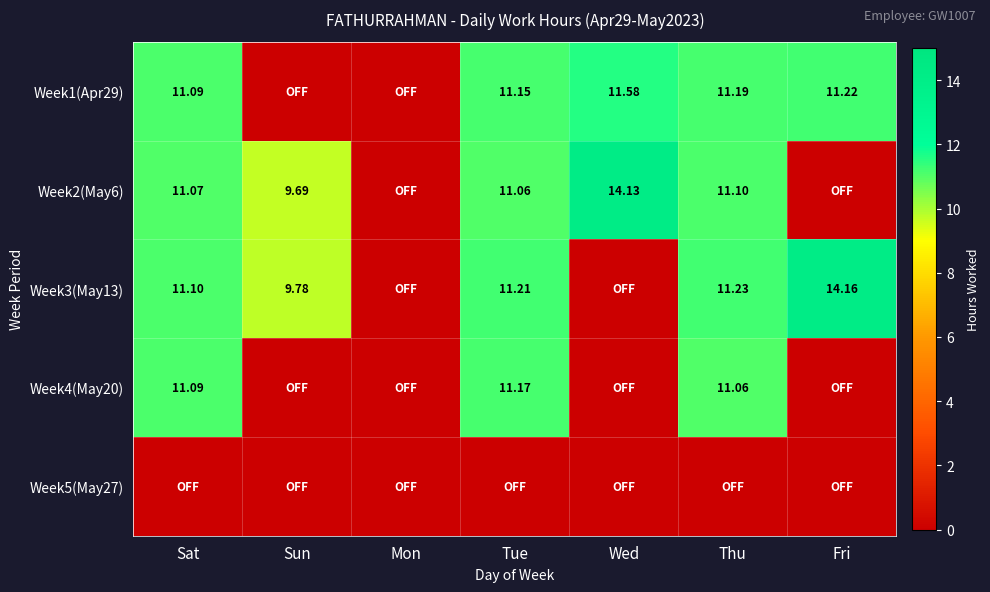

Between Tue and Fri, which is larger?

Fri